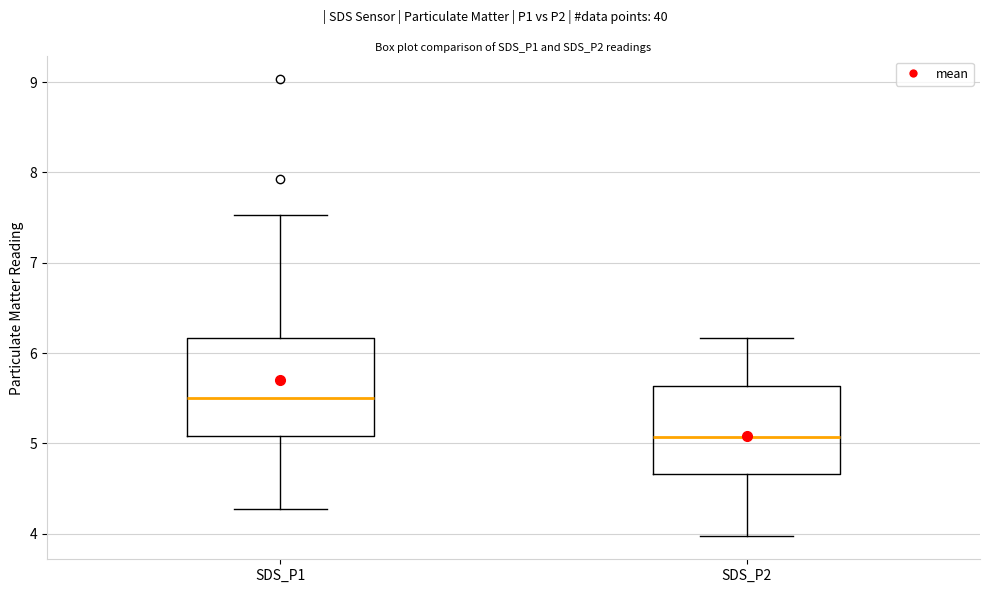

Where is the upper edge of the box for SDS_P2 on the y-axis? The values are not printed on the chart, so give them approximately, as read against the axis.

5.6